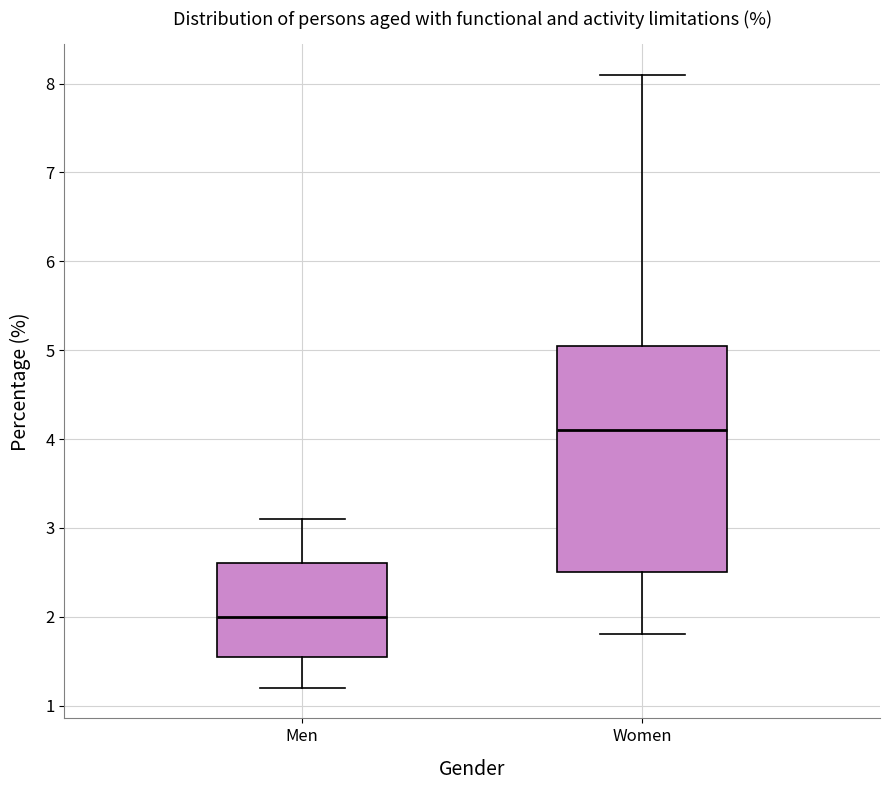

Which box has the lowest median line?

Men